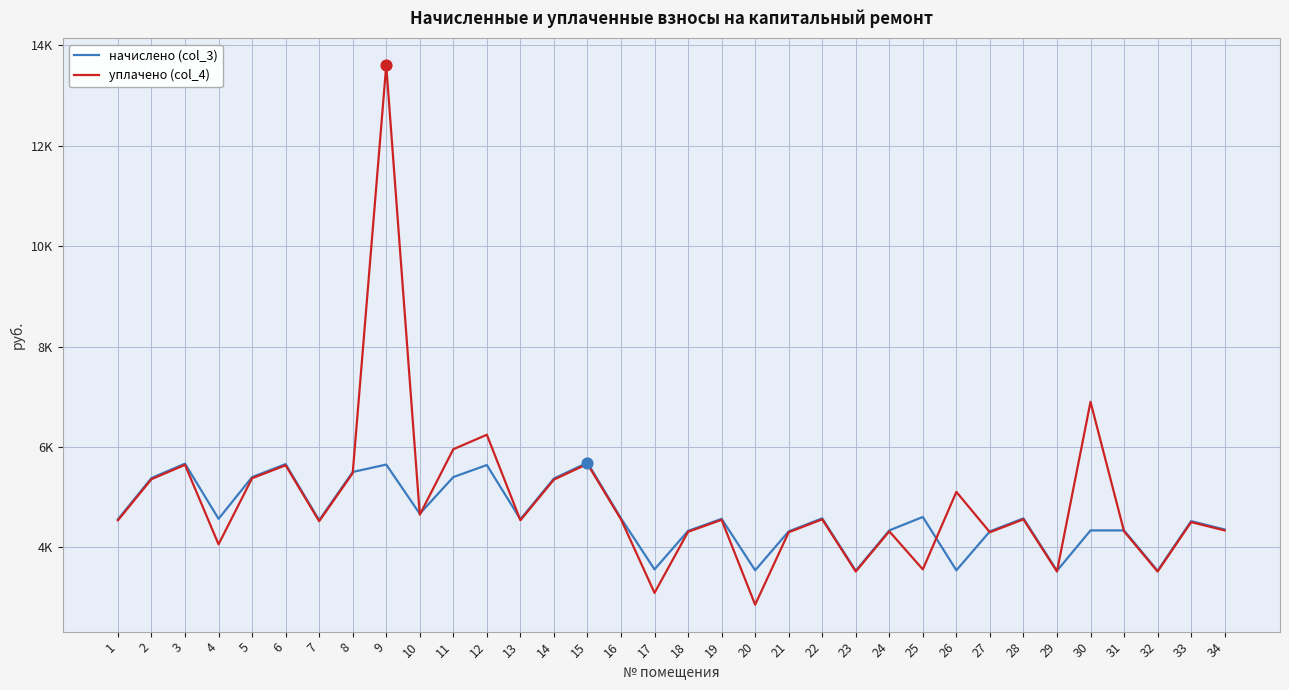

What are all the series names shown in the legend?

начислено (col_3), уплачено (col_4)